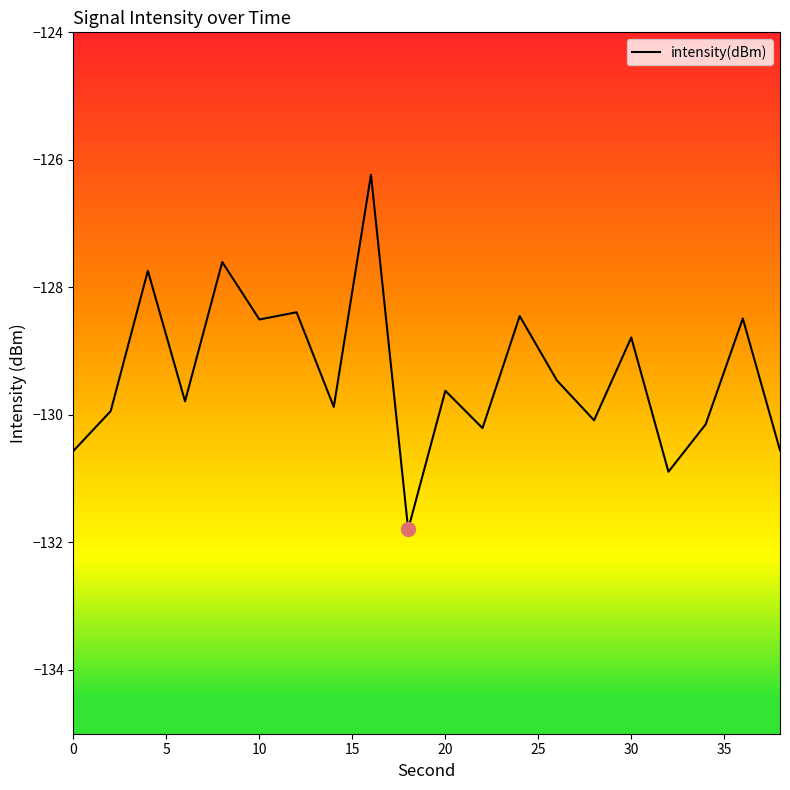

True or false: the data has more than 1 interior local peaks.

True